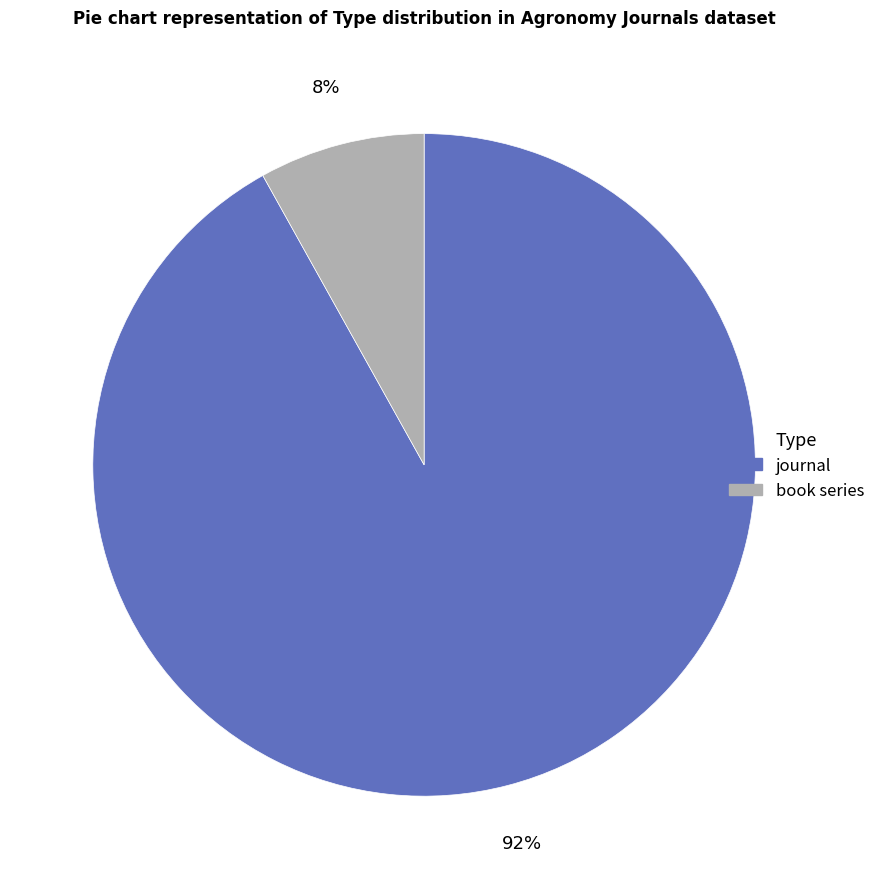

Which has a higher value, book series or journal?

journal